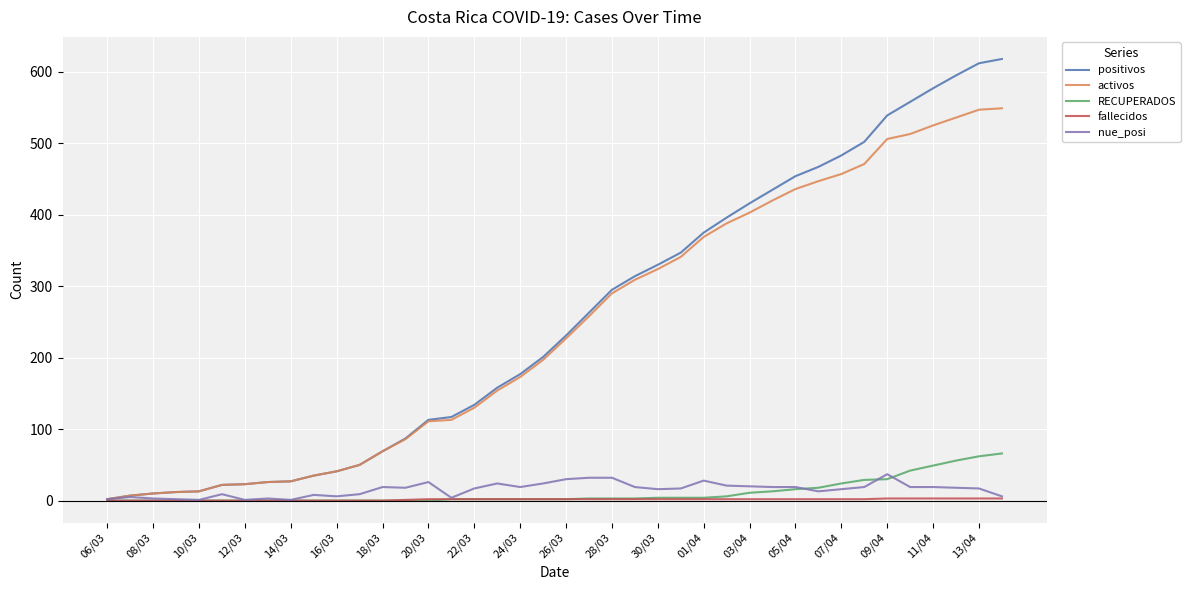

What is the highest value of the nue_posi series?

37